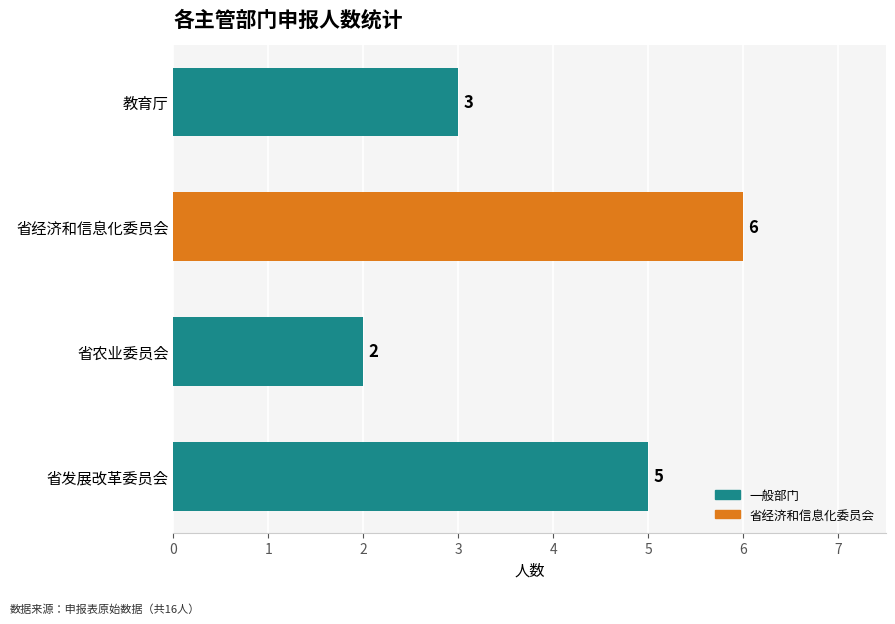

What is the change in value from 省农业委员会 to 教育厅?

+1